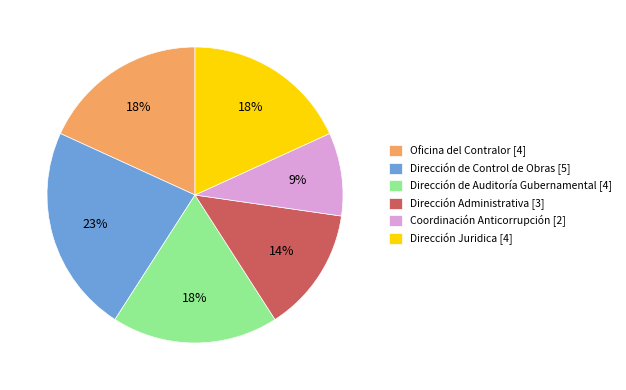

Is the sum of Oficina del Contralor [4] and Dirección Juridica [4] greater than half?

No